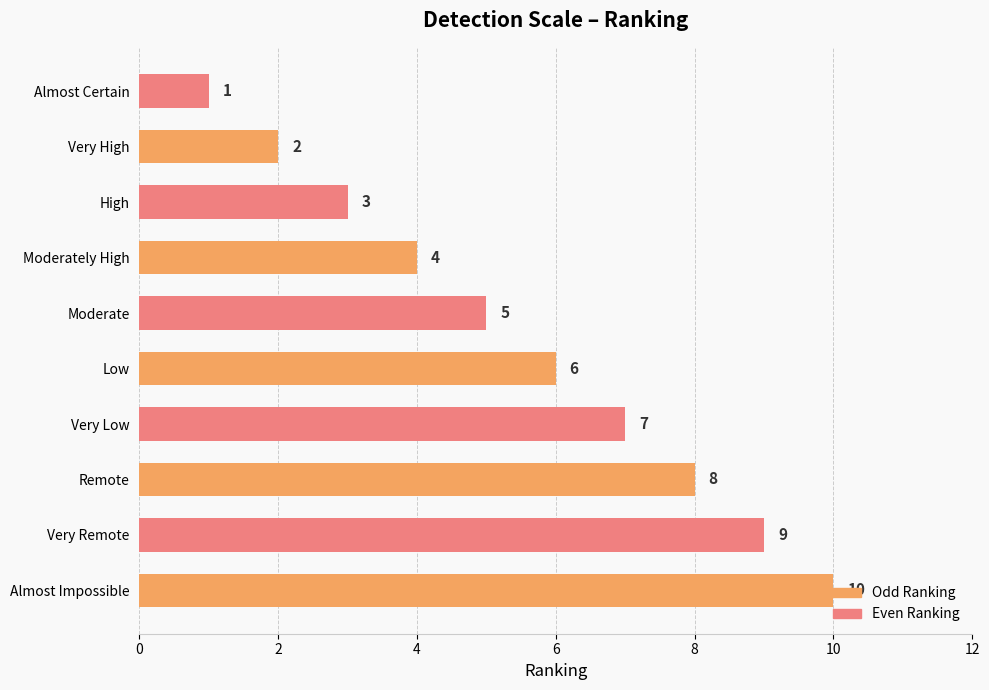

How many series are shown in this chart?

1